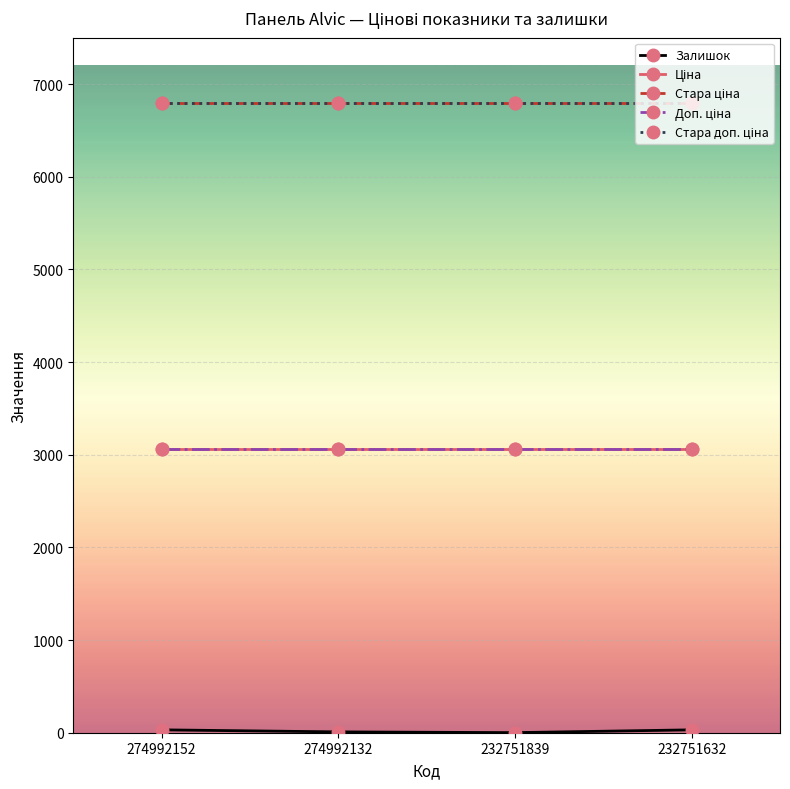

Does the chart have visible grid lines?

Yes